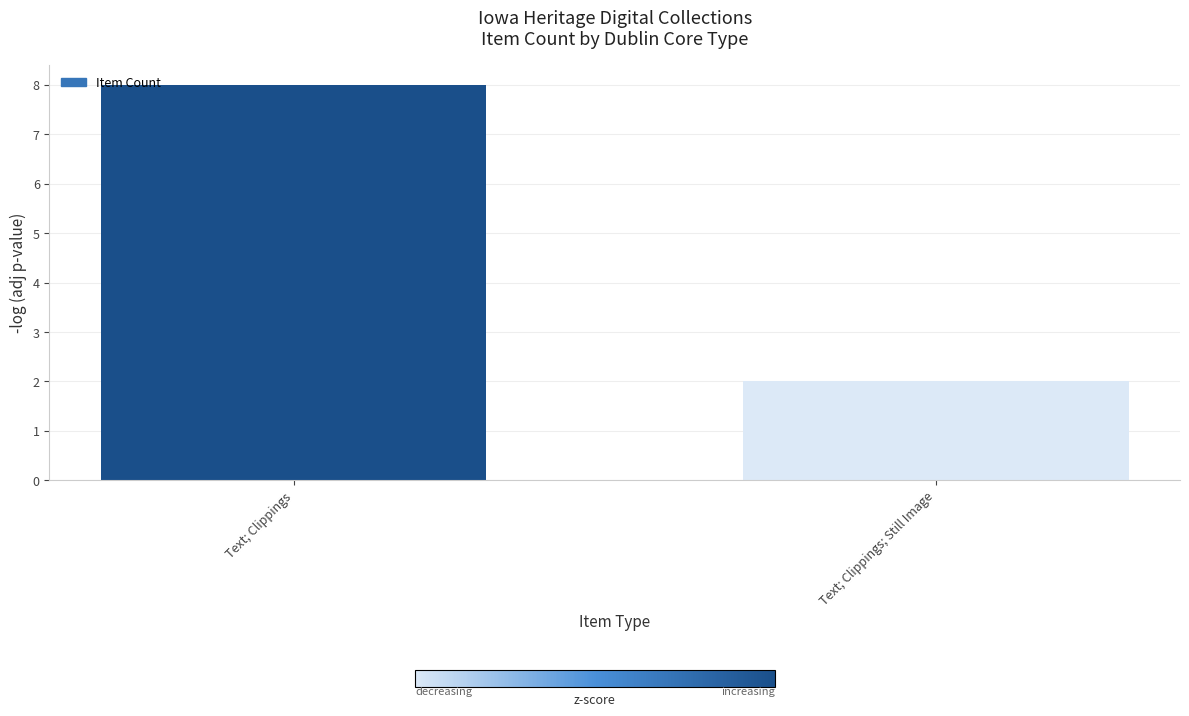

What is the sum of all values?

10